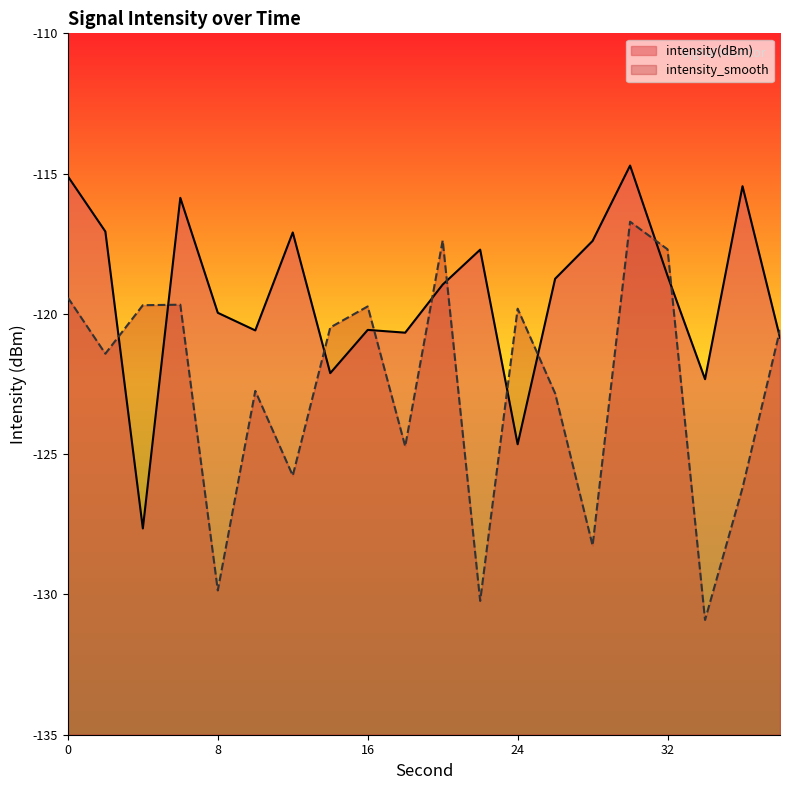

How many times do intensity(dBm) and intensity_smooth cross each other?

11